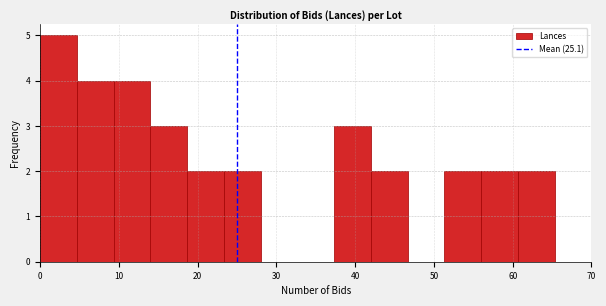

Reading left to right, list every bar in this chart as the range it spans on the x-axis followed by its height. Neither the bar edges nor the heights are printed on the chart, so give them approximately, as read against the axes.

0 to 5: 5
5 to 9: 4
9 to 14: 4
14 to 19: 3
19 to 23: 2
23 to 28: 2
28 to 33: 0
33 to 37: 0
37 to 42: 3
42 to 47: 2
47 to 51: 0
51 to 56: 2
56 to 61: 2
61 to 65: 2
65 to 70: 0